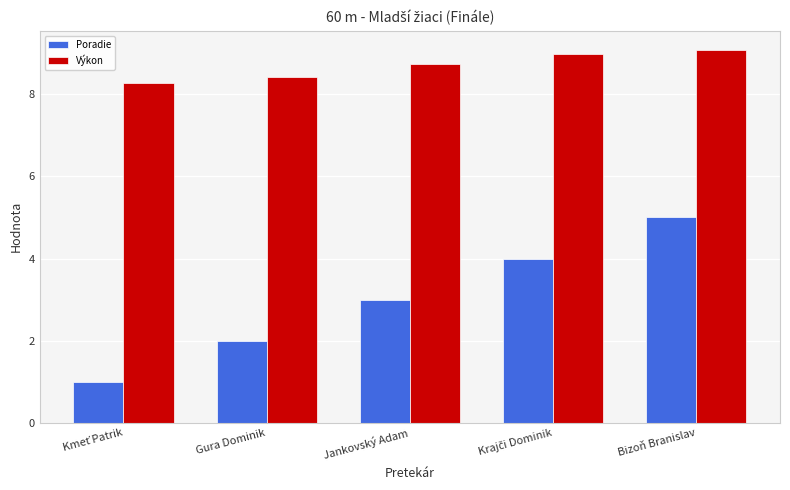

What position from the right is Gura Dominik?

4